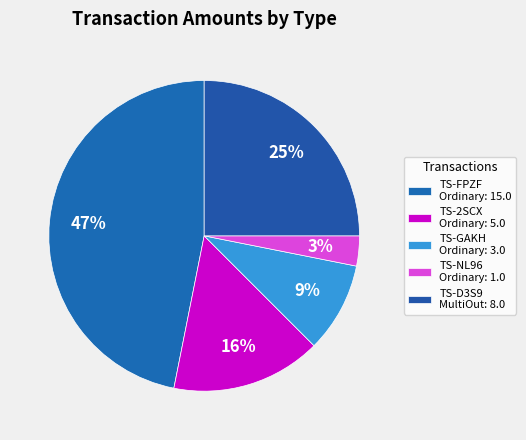

Rank the categories by value from lowest to highest.

TS-NL96 Ordinary: 1.0, TS-GAKH Ordinary: 3.0, TS-2SCX Ordinary: 5.0, TS-D3S9 MultiOut: 8.0, TS-FPZF Ordinary: 15.0